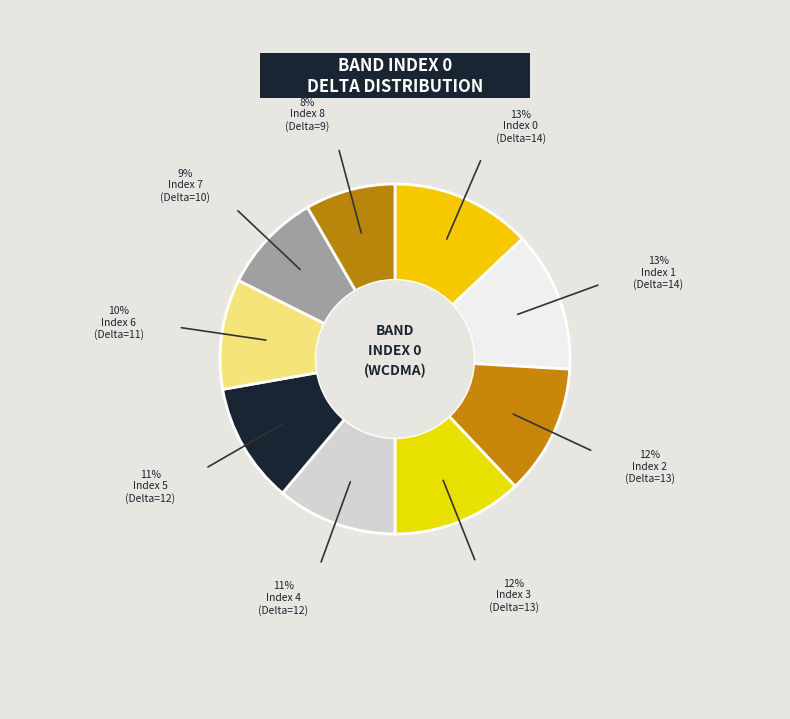

Does any single category account for the majority?

No